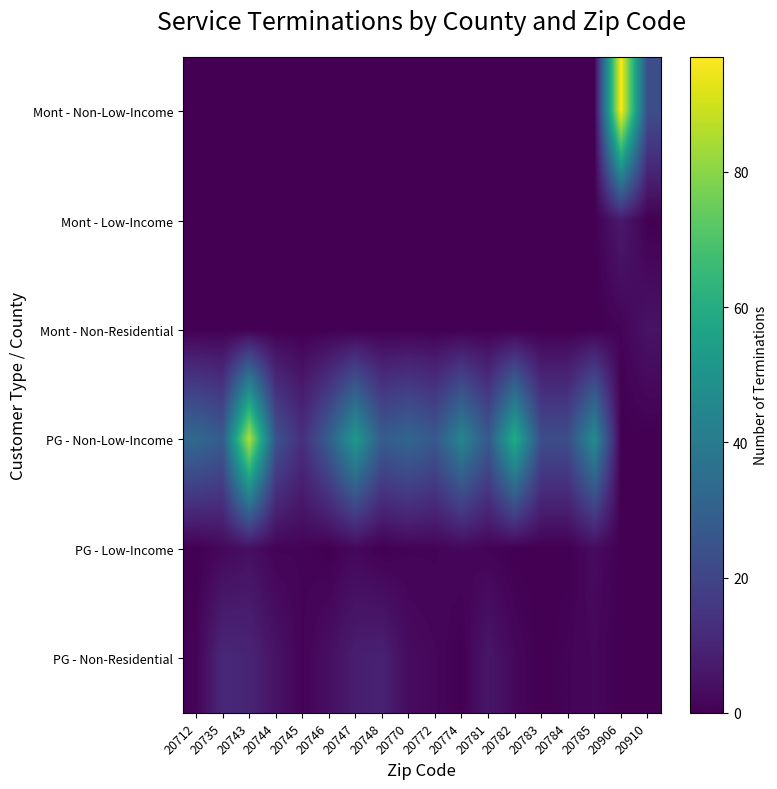

At how many categories does at least one series exceed 35?

6